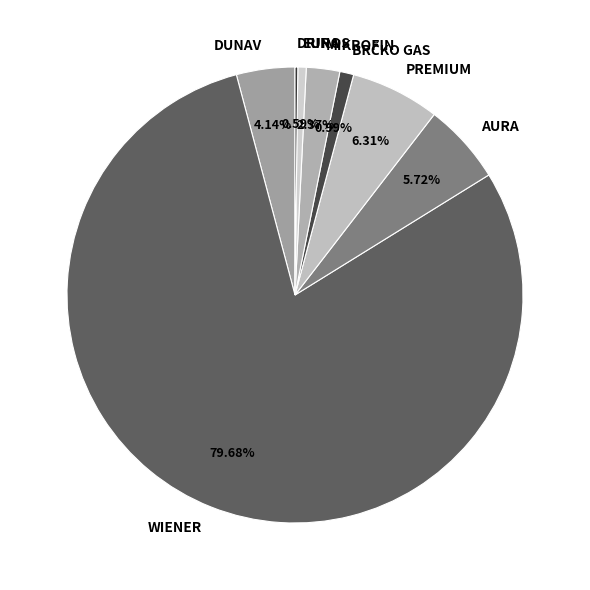

Which category accounts for the majority?

WIENER